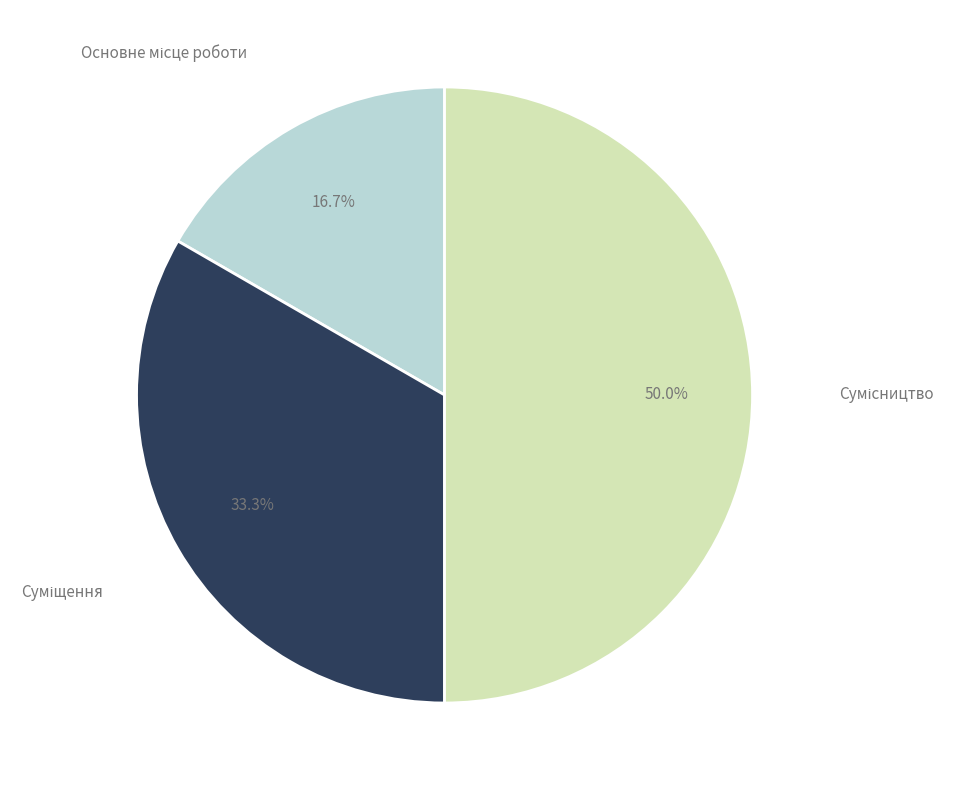

Is there a majority slice in this chart?

No